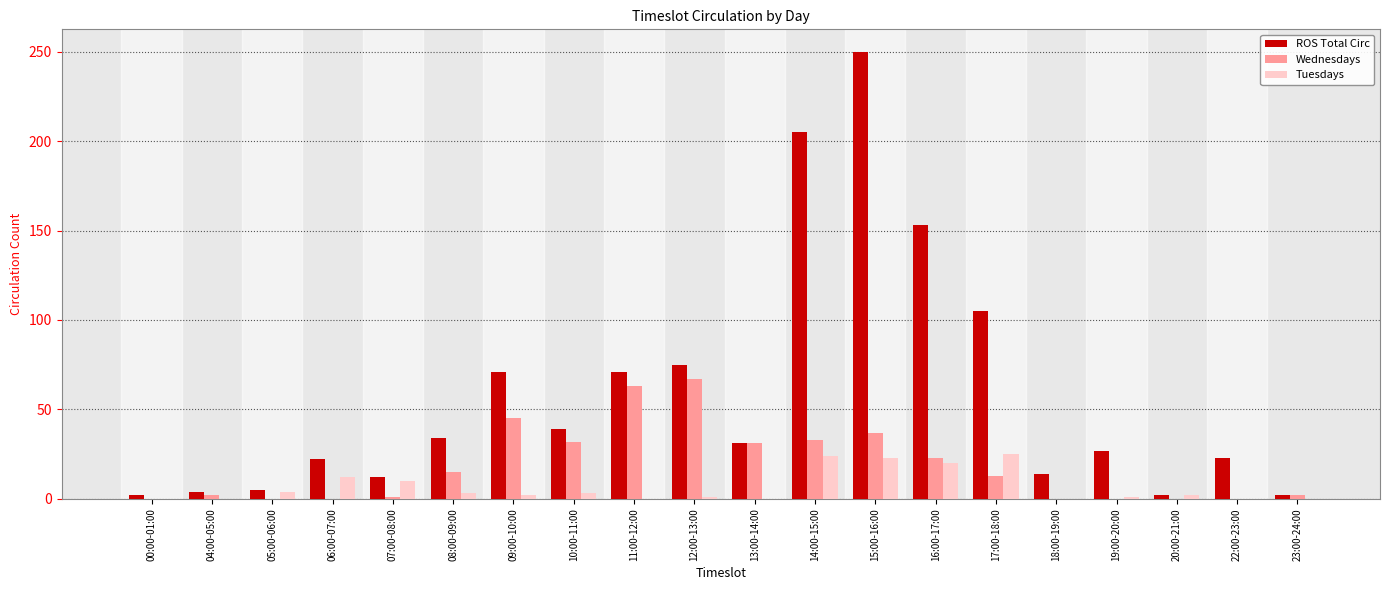

What is the sum of all Wednesdays values?

364